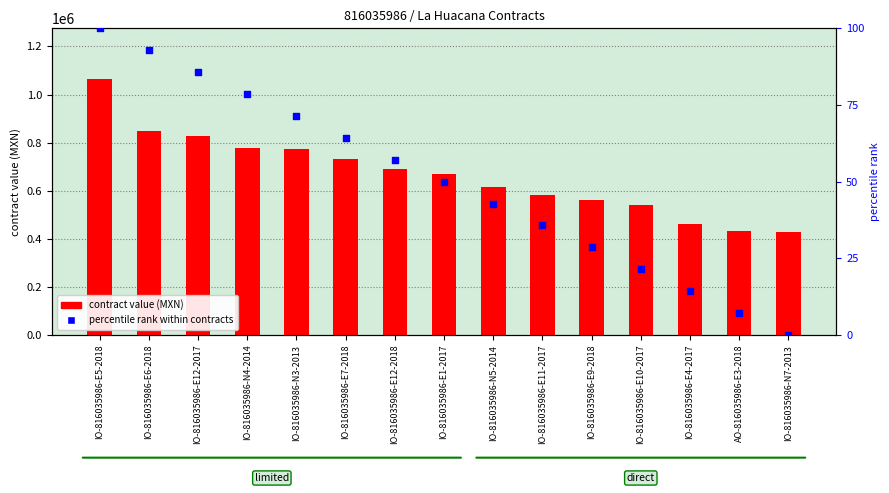

What is the total value across all series at IO-816035986-N7-2013?

427443.0